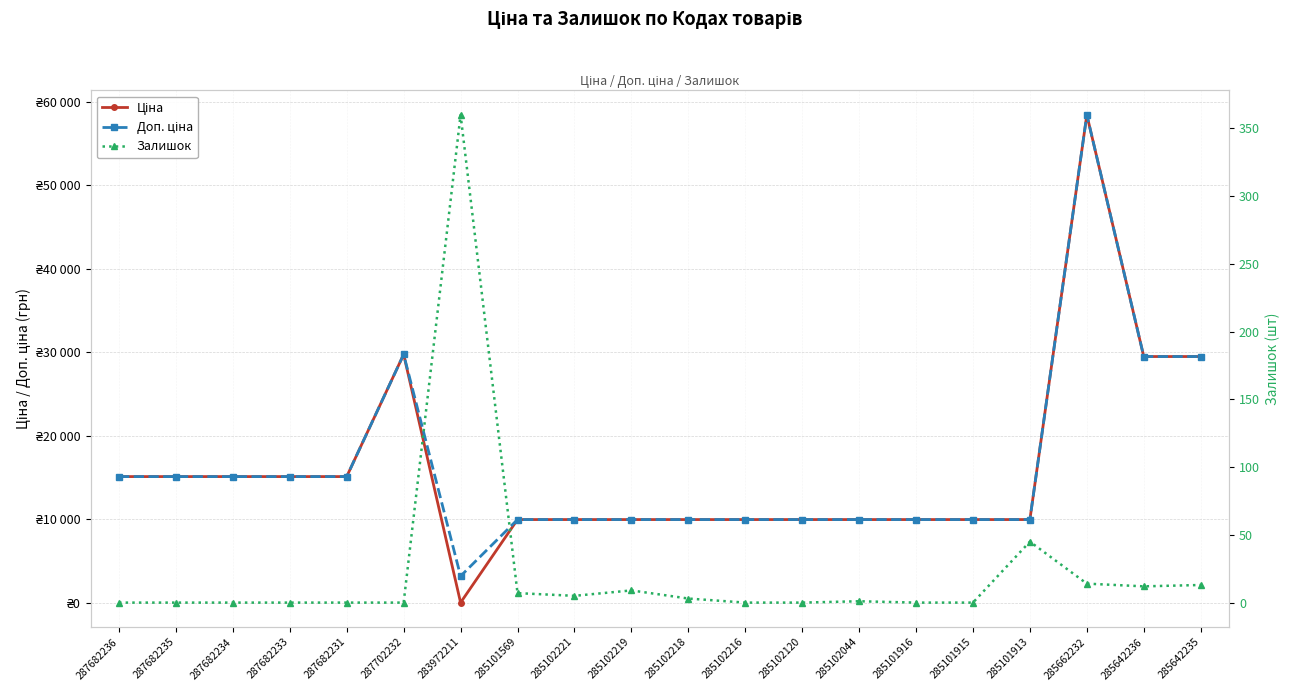

True or false: Залишок and Доп. ціна intersect in this chart.

False